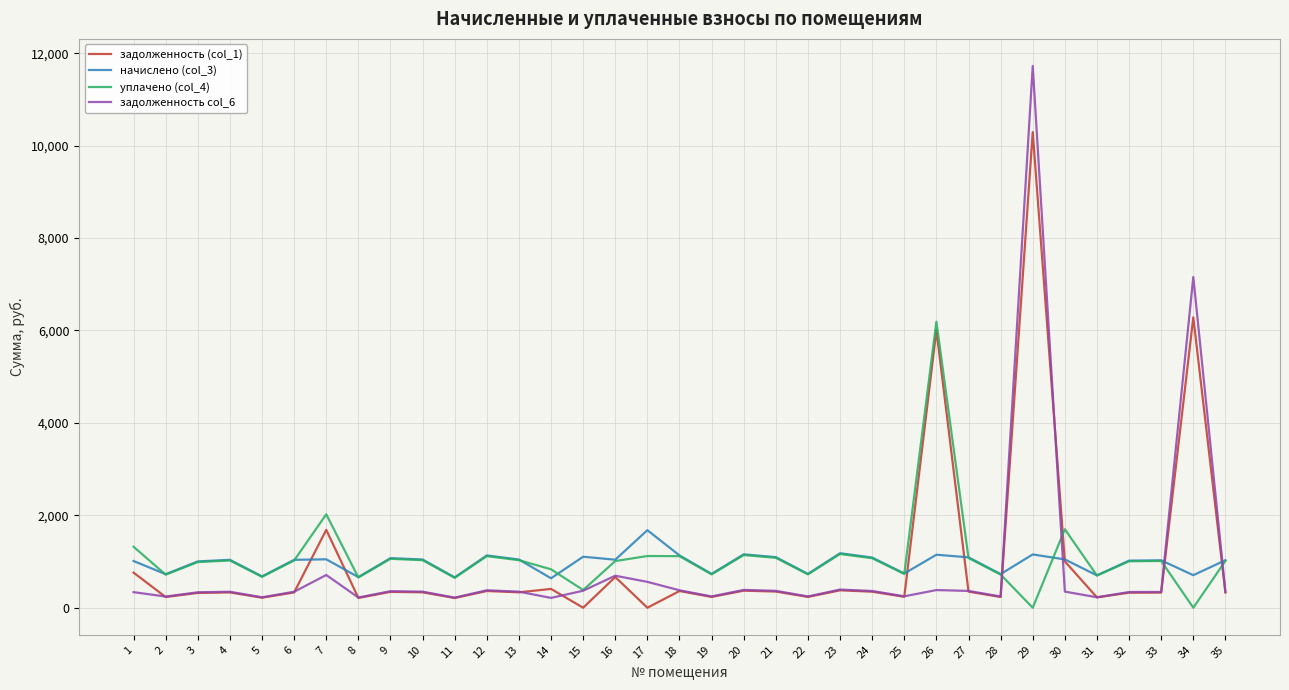

What is the difference between the highest and lowest values at 16?

375.2